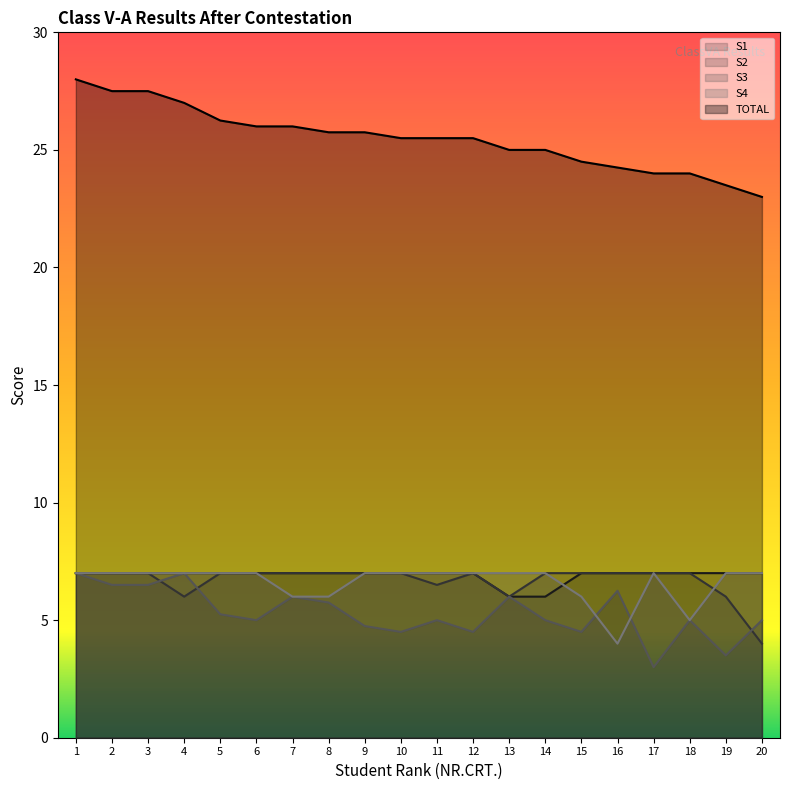

Which series has the largest total across all categories?

TOTAL